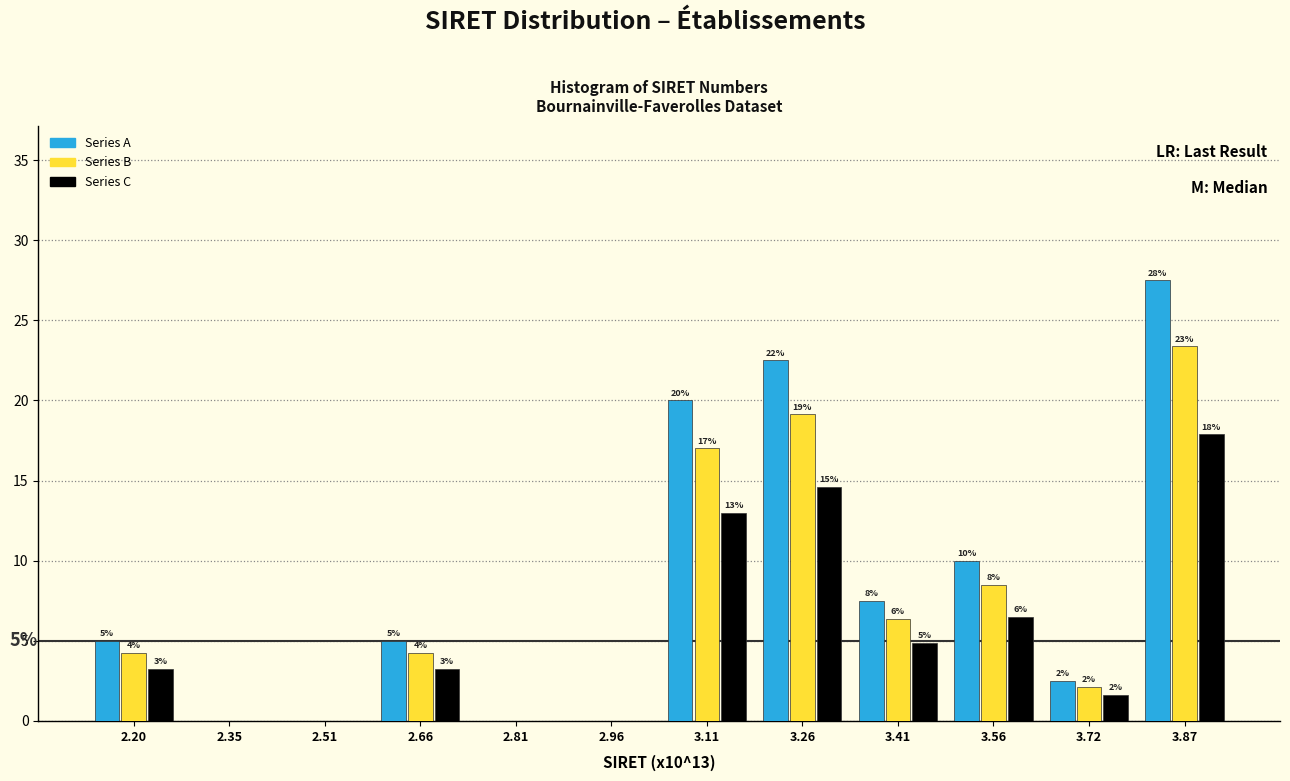

Does the chart contain stacked bars?

No